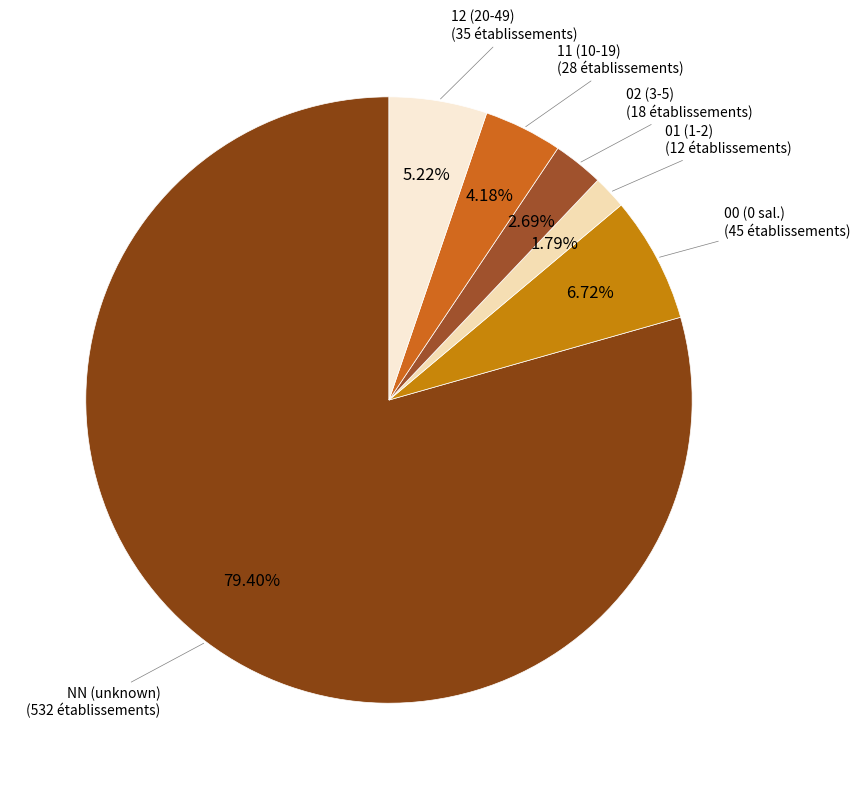

What is the total percentage of 01 and 00?

8.5%